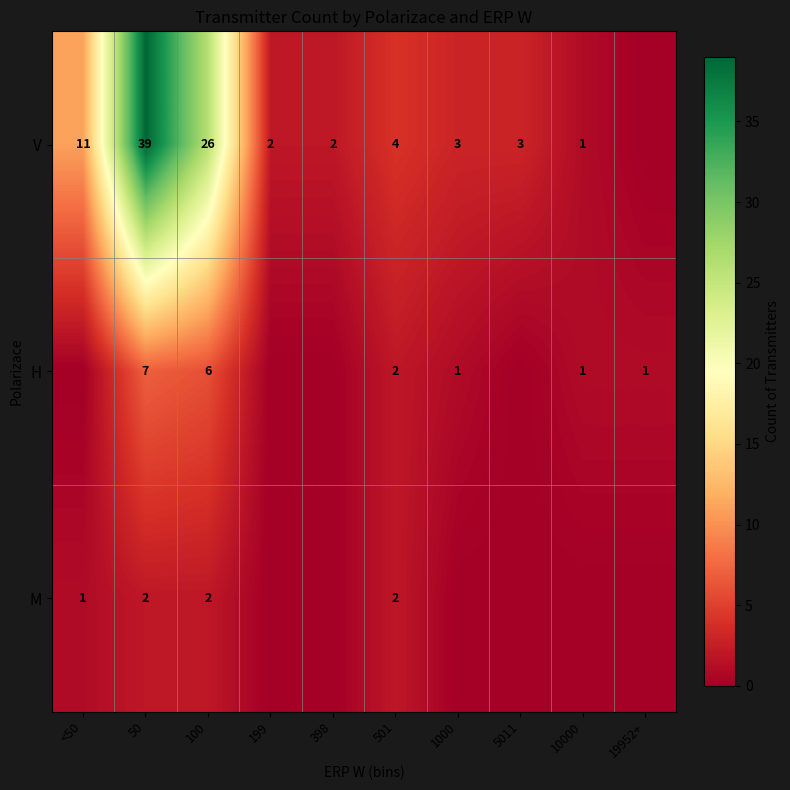

Rank the series at 50 from lowest to highest value.

M, H, V